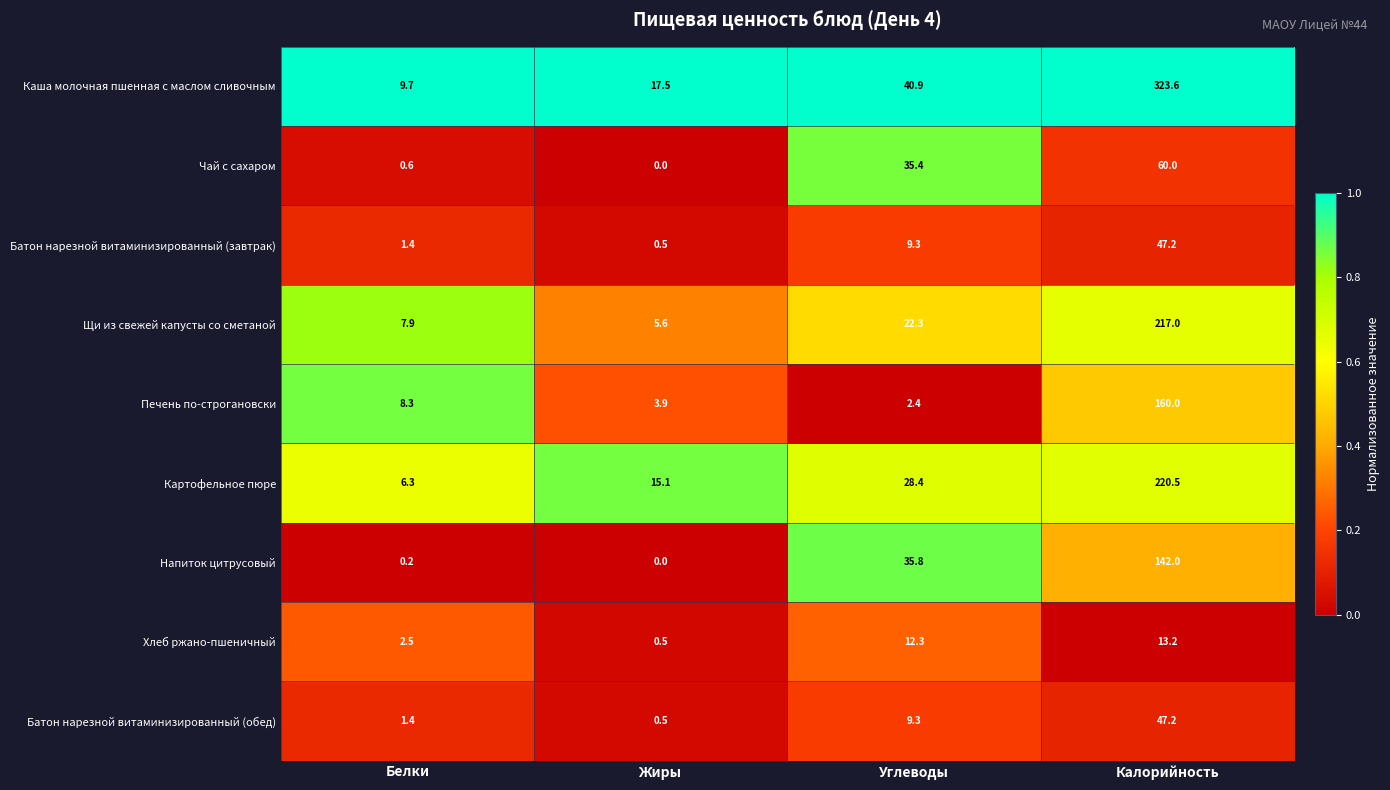

What value does the Батон нарезной витаминизированный (обед) series have at Калорийность?

47.2